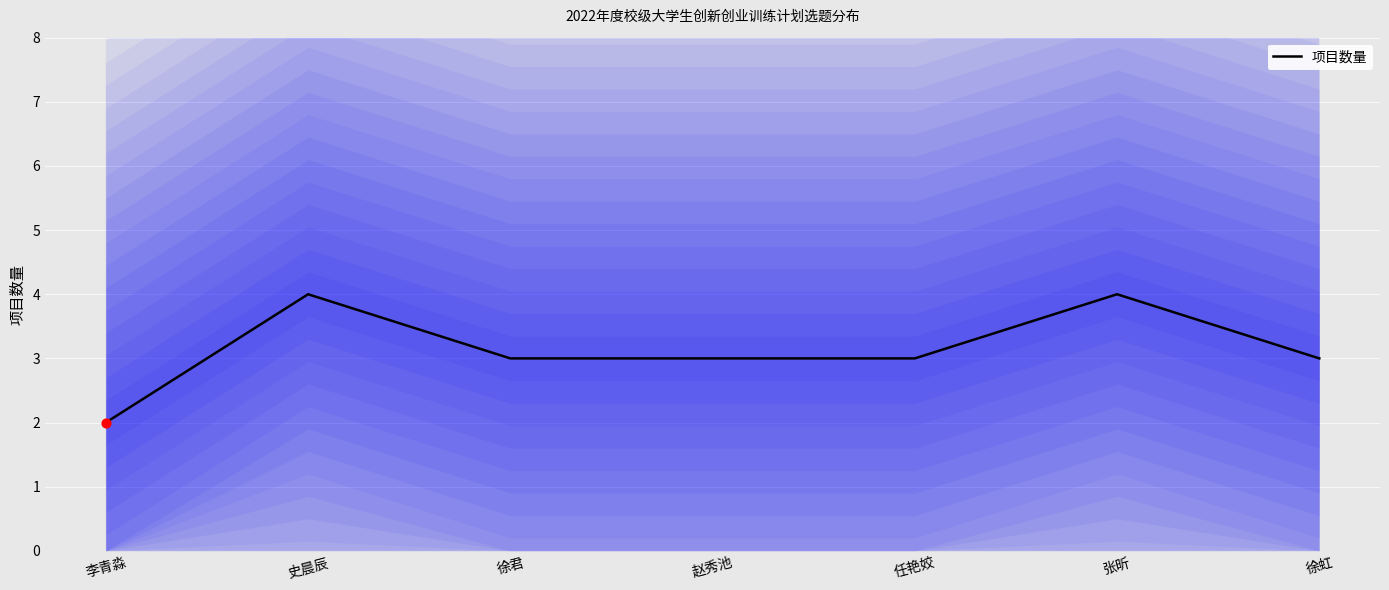

Between 任艳姣 and 史晨辰, which is larger?

史晨辰